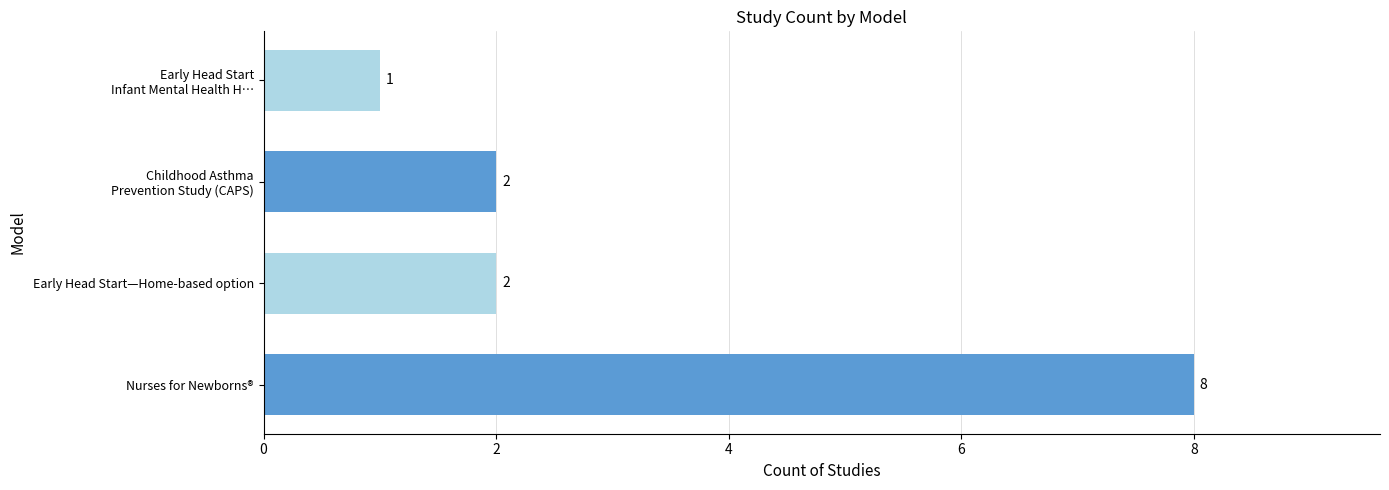

What is the change in value from Nurses for Newborns® to Early Head Start—Home-based option?

-6